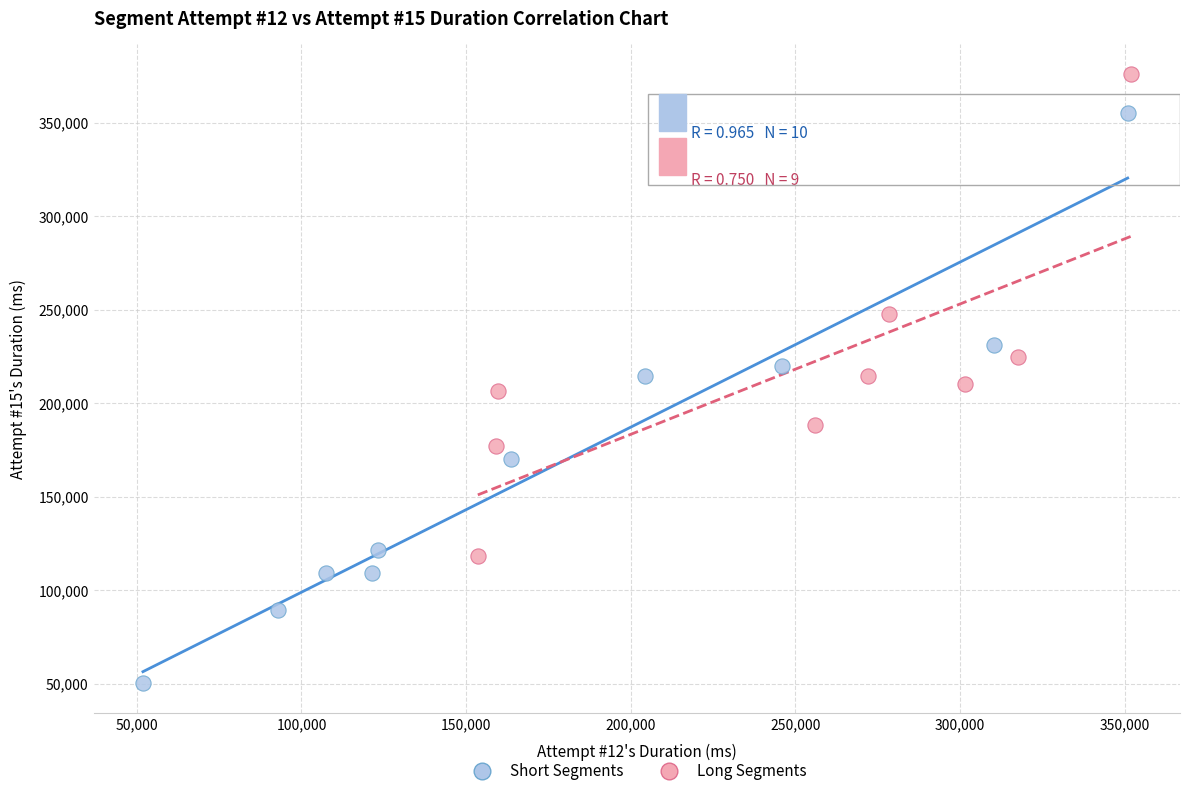

Which series contains the lowest Y value?

Short Segments